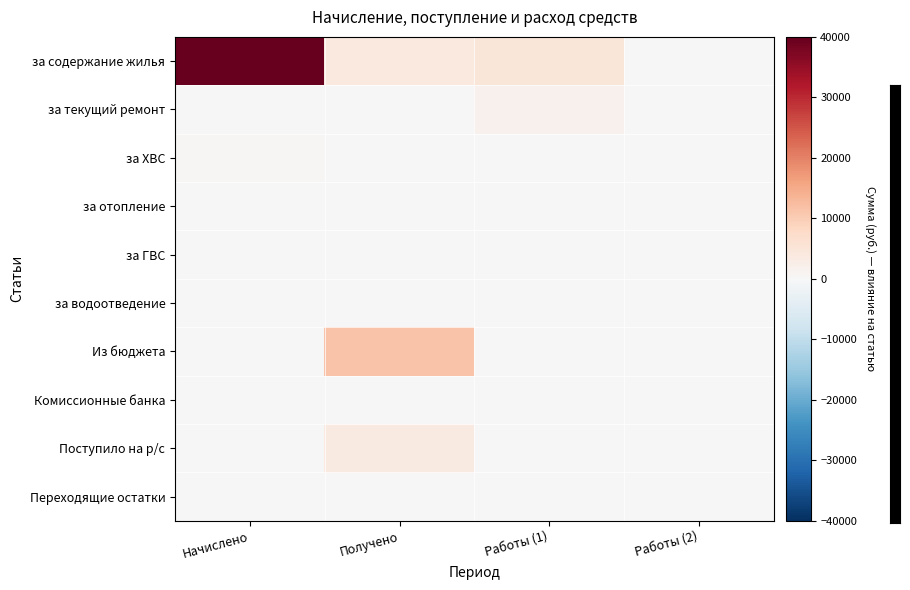

Which series has the largest range (max minus min)?

за содержание жилья